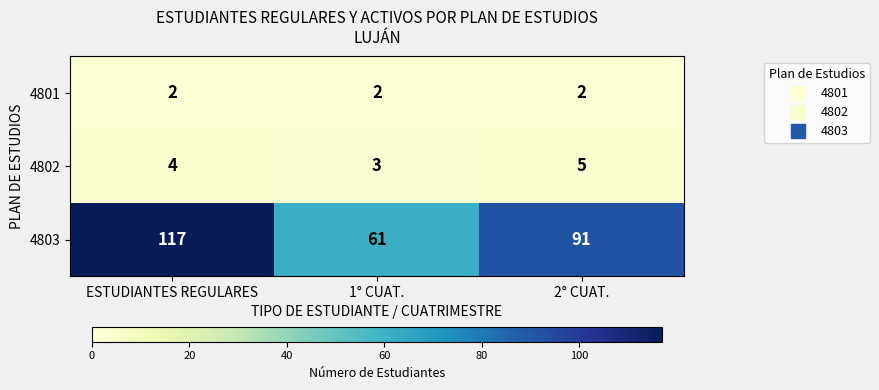

At which label does 4803 reach its peak?

ESTUDIANTES REGULARES